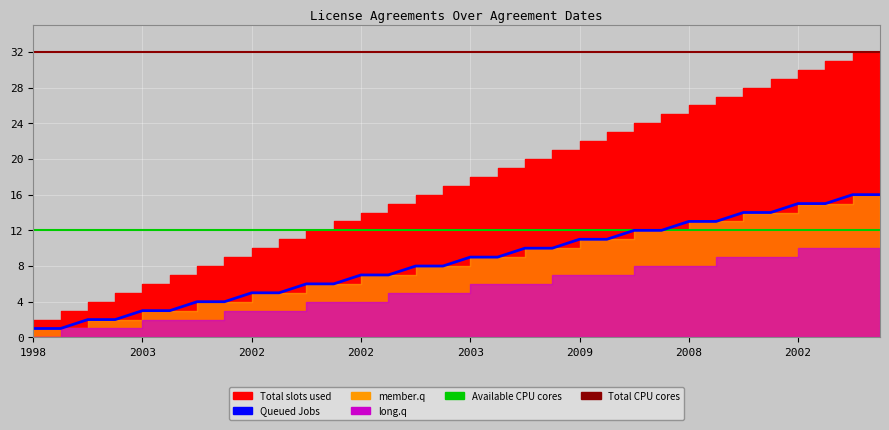

What value does the Available CPU cores series have at 10?

12